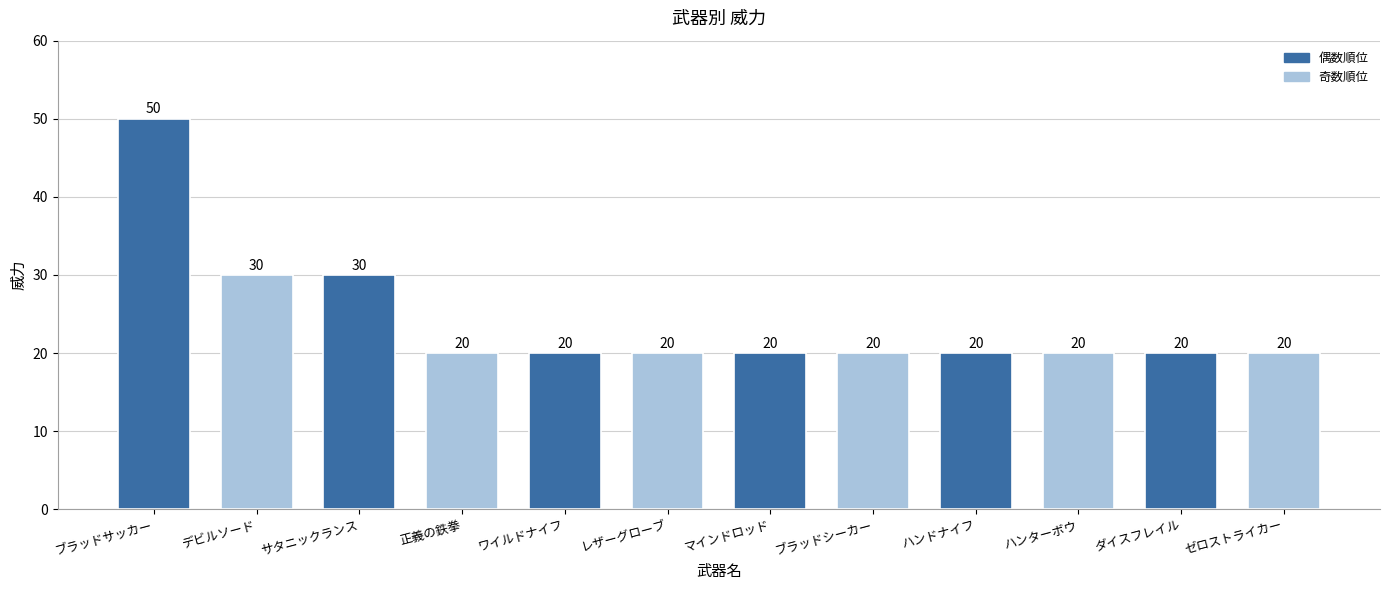

What is the greatest value displayed?

50